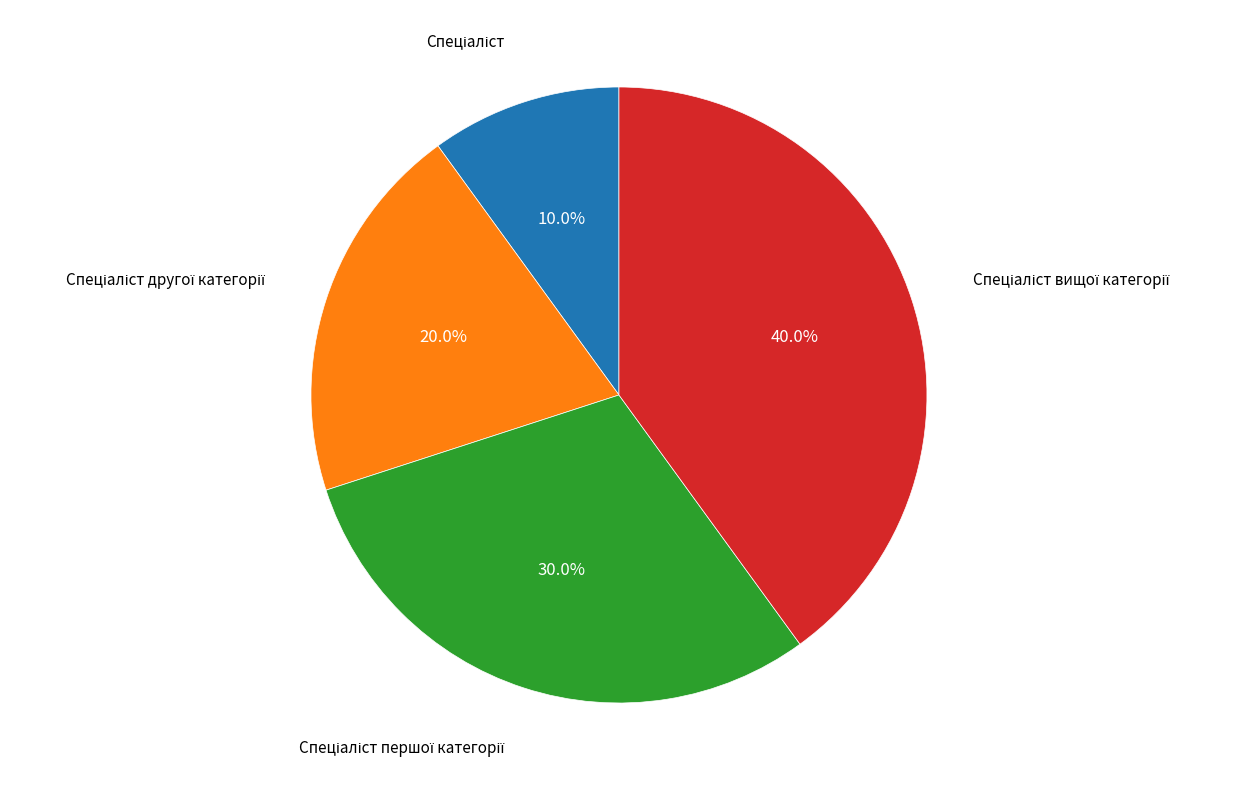

Is there a majority slice in this chart?

No